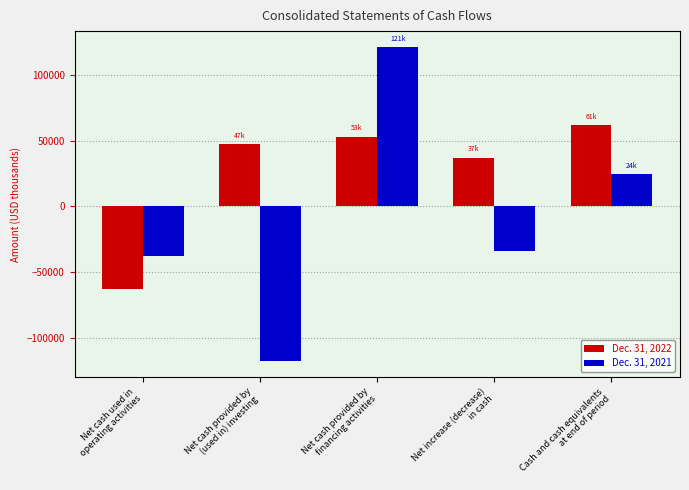

What is the label of the 5th bar from the right?

Net cash used in
operating activities